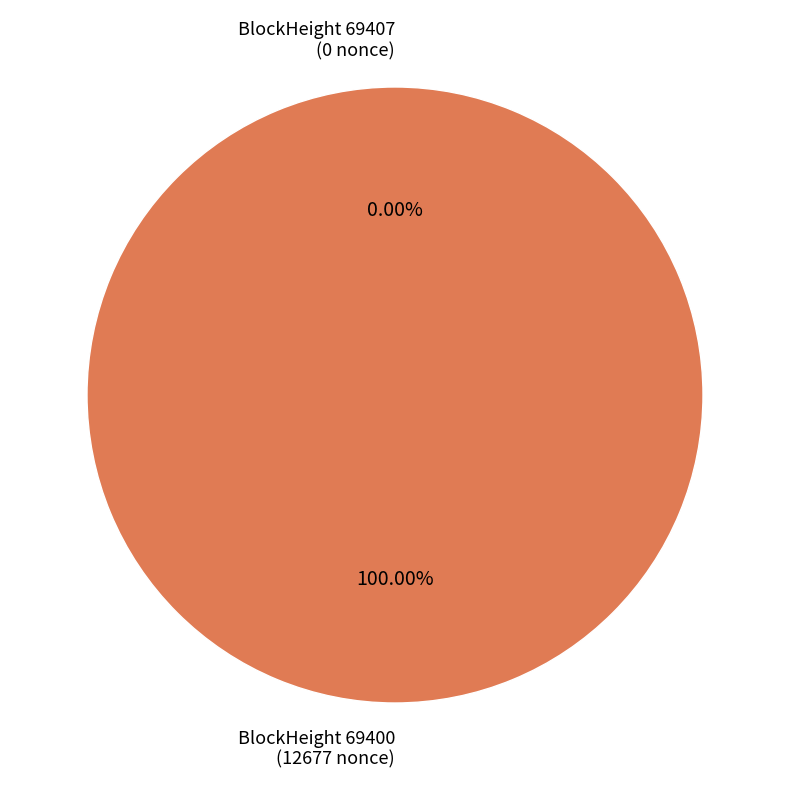

To the nearest percent, what portion does 69400 represent?

100%